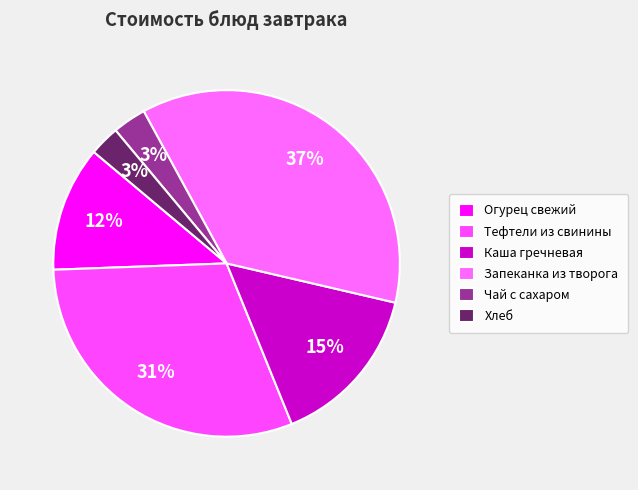

How many slices are in this pie chart?

6